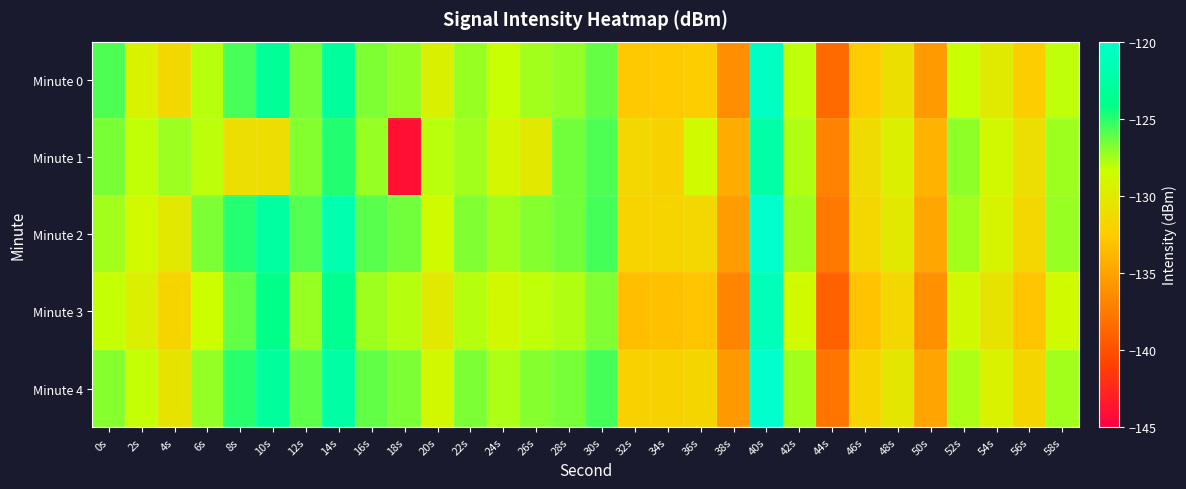

At which category is the sum across all series the highest?

40s